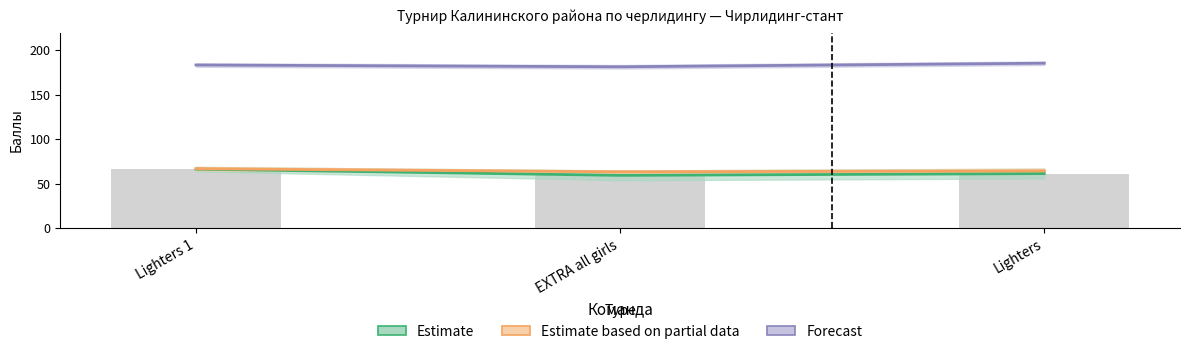

Reading left to right, transcribe all the data shown in this chart.

Судья 3: 66.5	59.5	61.5
Судья 4: 67.0	63.5	64.5
Судья 5: 66.5	59.5	61.5
Итоговая оценка: 183.5	181.5	185.5